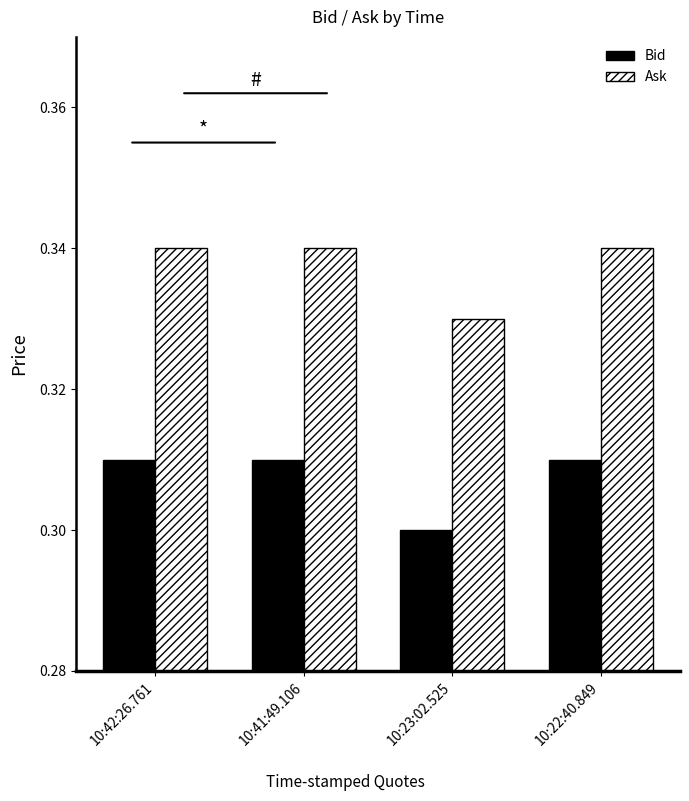

Which series has the largest total across all categories?

Ask